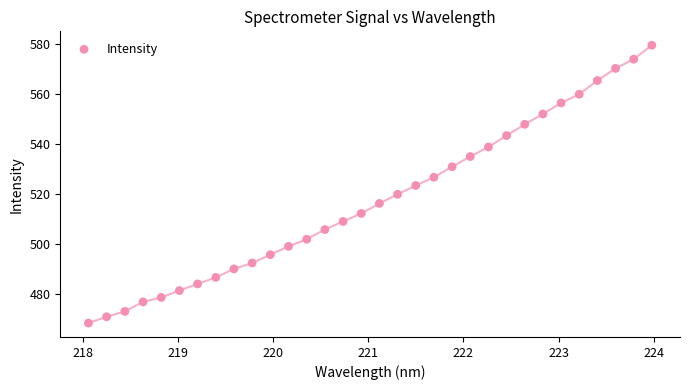

What is the range of Y values (max minus min)?

111.1